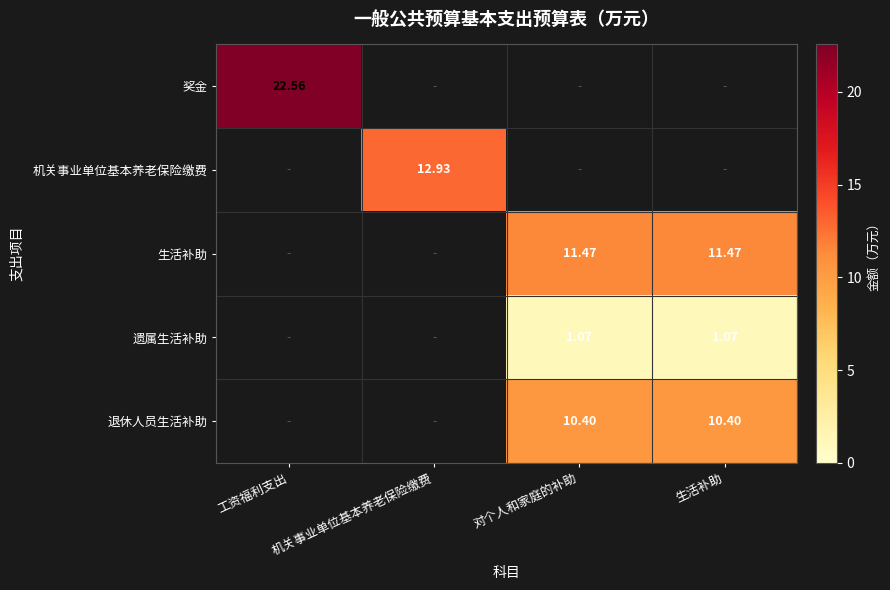

Is the value of 奖金 at 工资福利支出 greater than the value of 机关事业单位基本养老保险缴费 at 机关事业单位基本养老保险缴费?

Yes